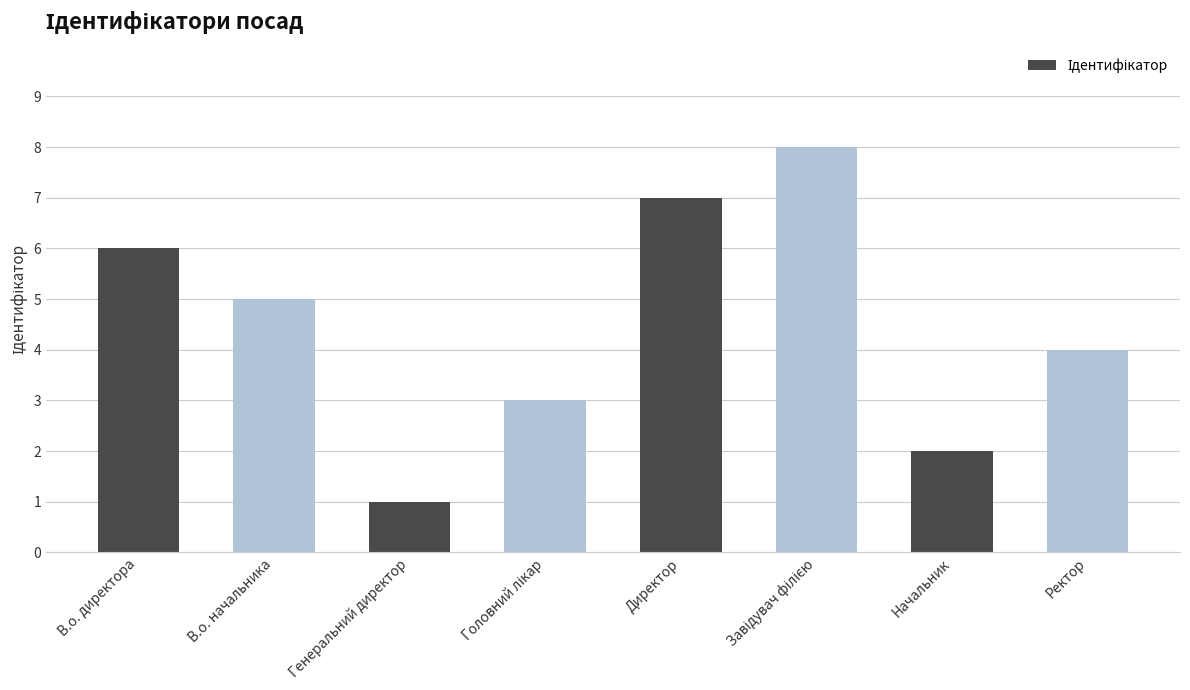

Which has a higher value, В.о. начальника or В.о. директора?

В.о. директора